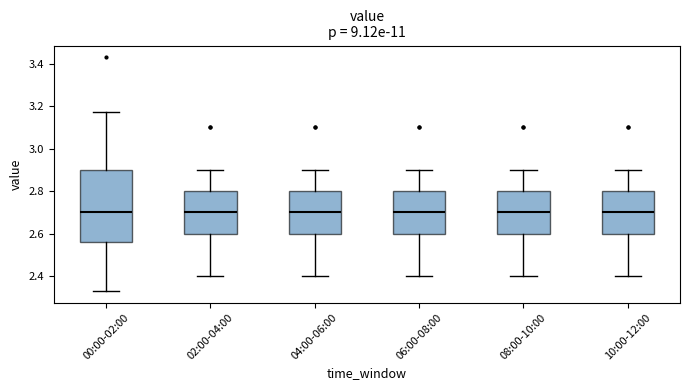

Where is the upper edge of the box for 10:00-12:00 on the y-axis? The values are not printed on the chart, so give them approximately, as read against the axis.

2.80